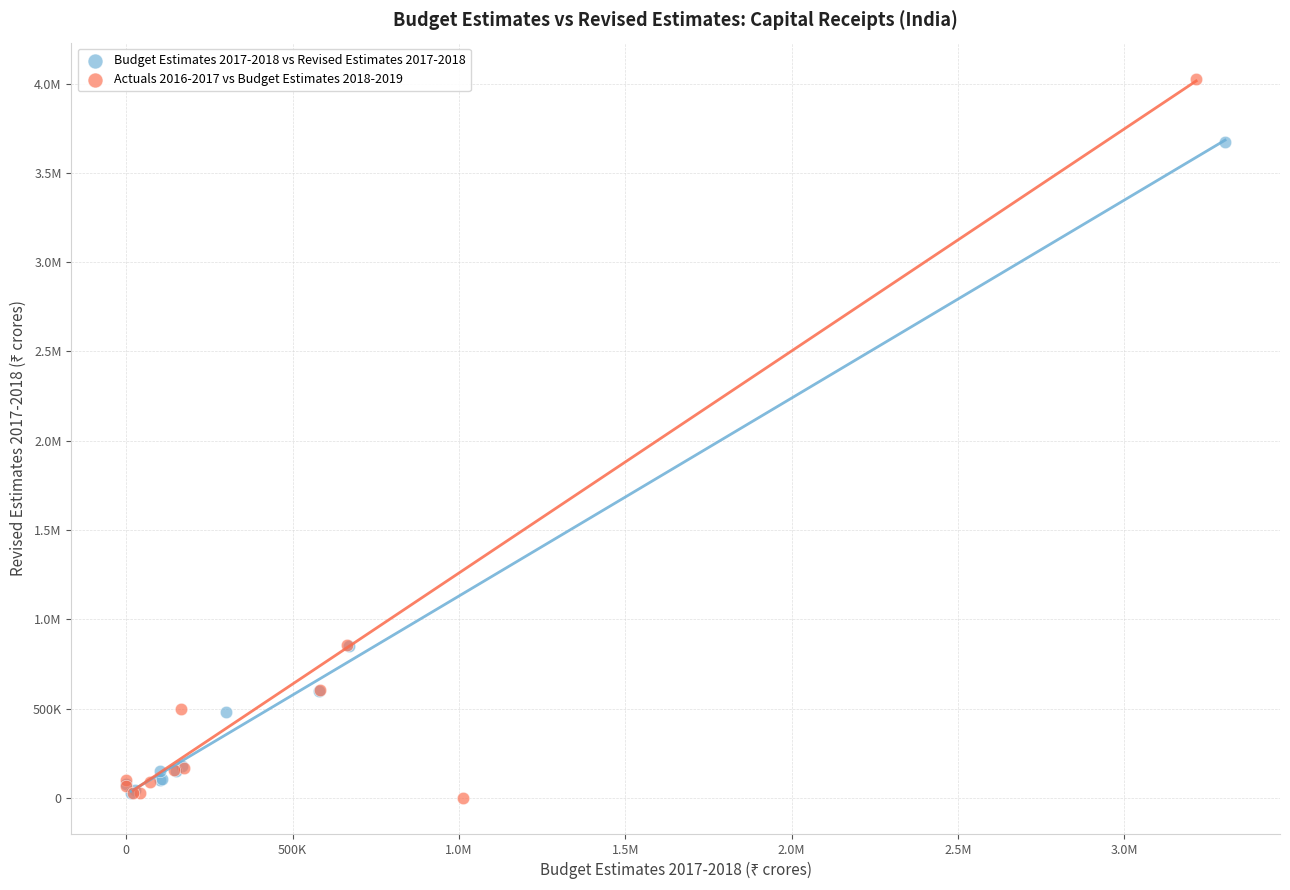

What are all the series names shown in the legend?

Budget Estimates 2017-2018 vs Revised Estimates 2017-2018, Actuals 2016-2017 vs Budget Estimates 2018-2019